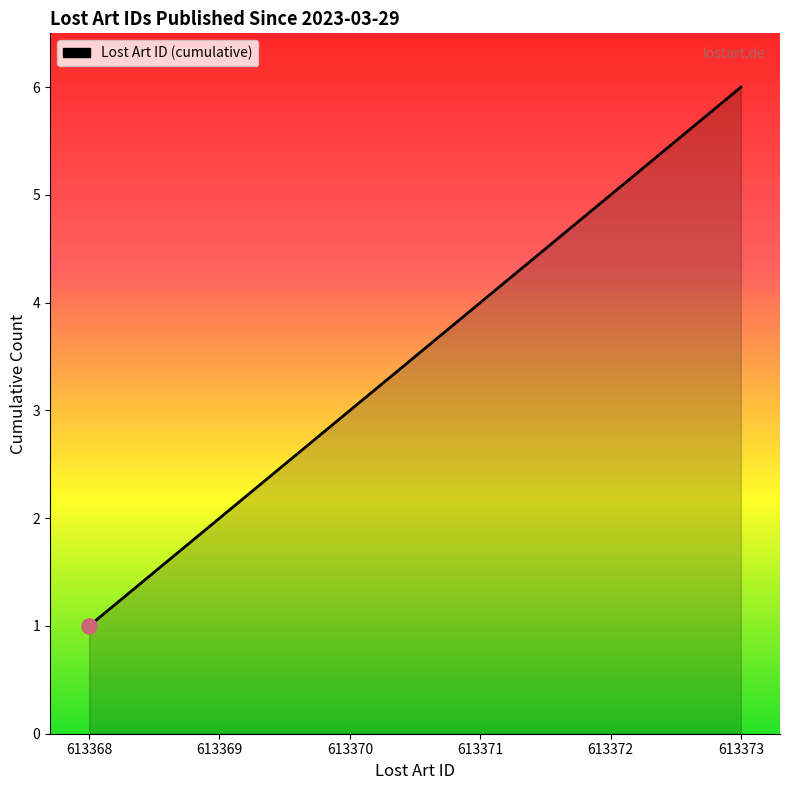

Between 613369 and 613370, which is larger?

613370